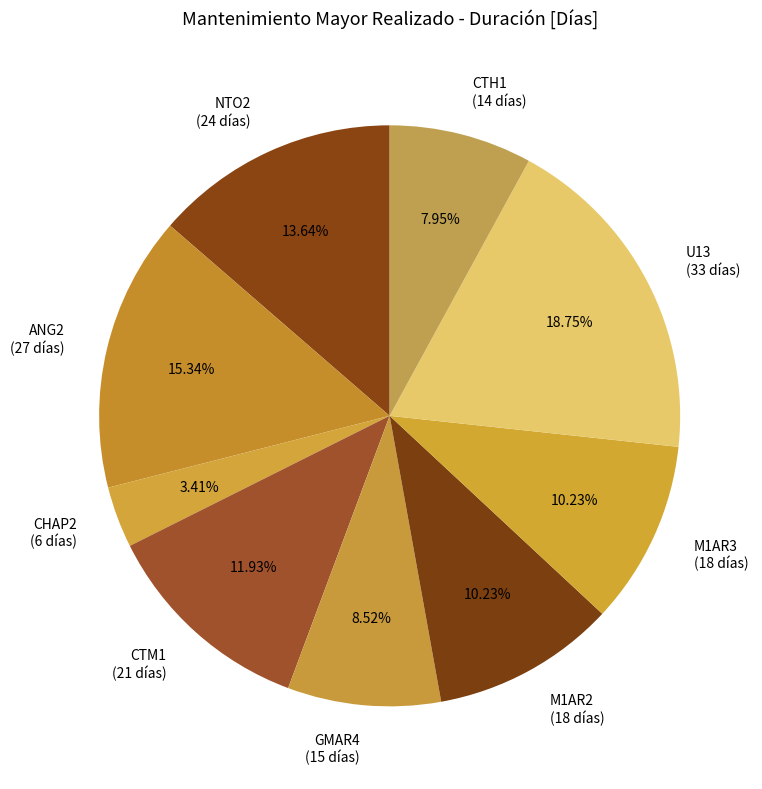

Approximately how many times larger is the value at CHAP2 compared to M1AR2?

0.3